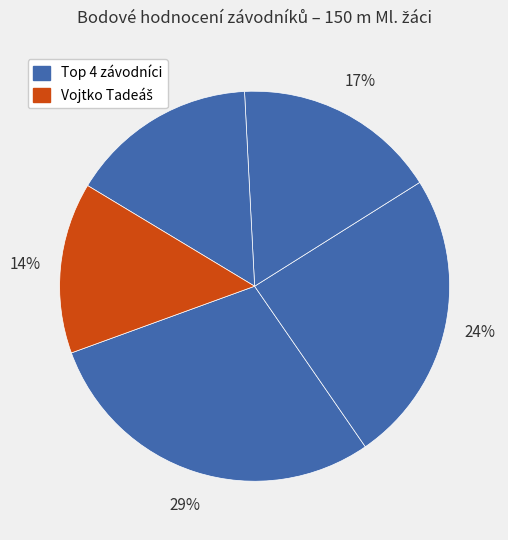

To the nearest percent, what is the difference between the largest and smallest slice percentages?

15%